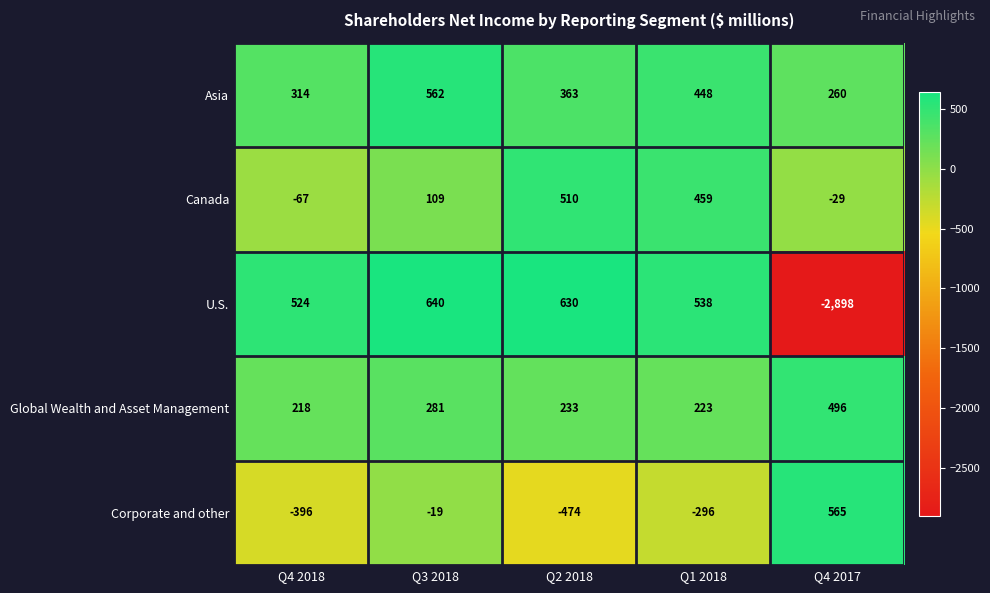

Reading left to right, list all the values displayed in this chart.

Asia: Q4 2018=314	Q3 2018=562	Q2 2018=363	Q1 2018=448	Q4 2017=260
Canada: Q4 2018=-67	Q3 2018=109	Q2 2018=510	Q1 2018=459	Q4 2017=-29
U.S.: Q4 2018=524	Q3 2018=640	Q2 2018=630	Q1 2018=538	Q4 2017=-2898
Global Wealth and Asset Management: Q4 2018=218	Q3 2018=281	Q2 2018=233	Q1 2018=223	Q4 2017=496
Corporate and other: Q4 2018=-396	Q3 2018=-19	Q2 2018=-474	Q1 2018=-296	Q4 2017=565